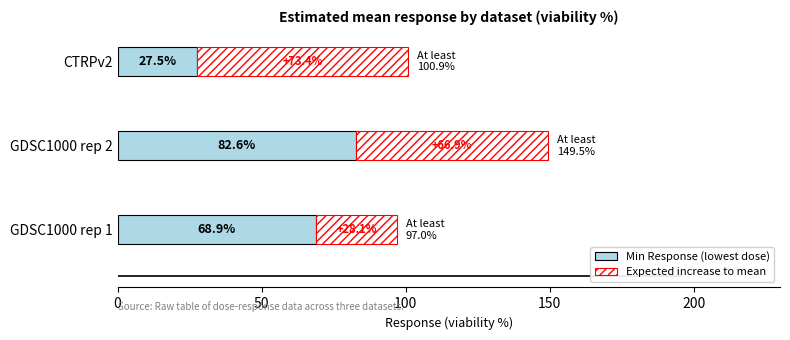

At which category is the sum across all series the highest?

GDSC1000 rep 2